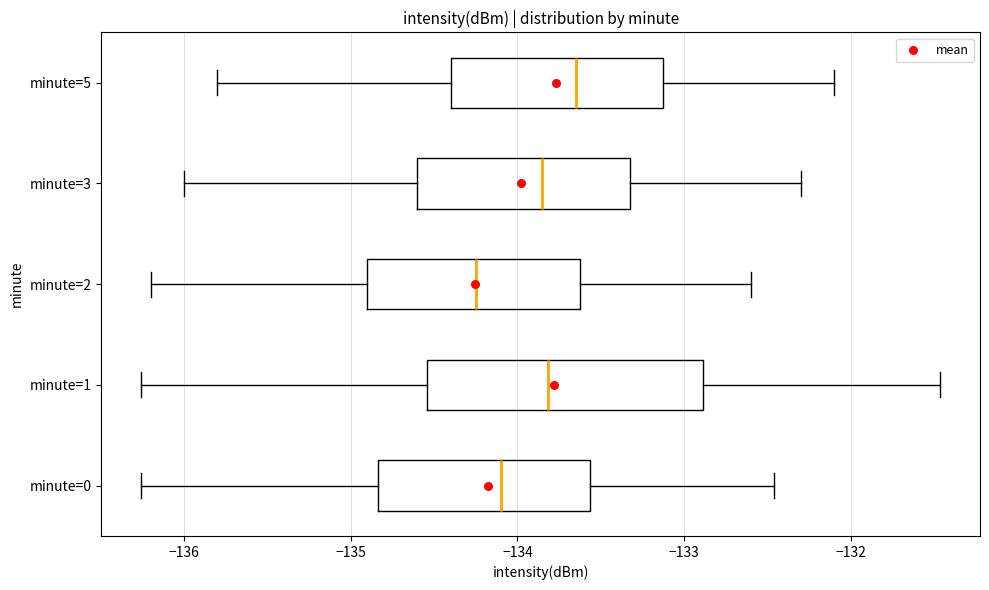

Reading bottom to top, read every box against the x-axis: the position of its median line, the range the box covers, and the ends of its whiskers. The values are not printed on the chart, so give them approximately, as read against the axis.

minute=0: median -134.1, box -134.8 to -133.6, whiskers -136.3 to -132.5
minute=1: median -133.8, box -134.5 to -132.9, whiskers -136.3 to -131.5
minute=2: median -134.2, box -134.9 to -133.6, whiskers -136.2 to -132.6
minute=3: median -133.8, box -134.6 to -133.3, whiskers -136.0 to -132.3
minute=5: median -133.6, box -134.4 to -133.1, whiskers -135.8 to -132.1